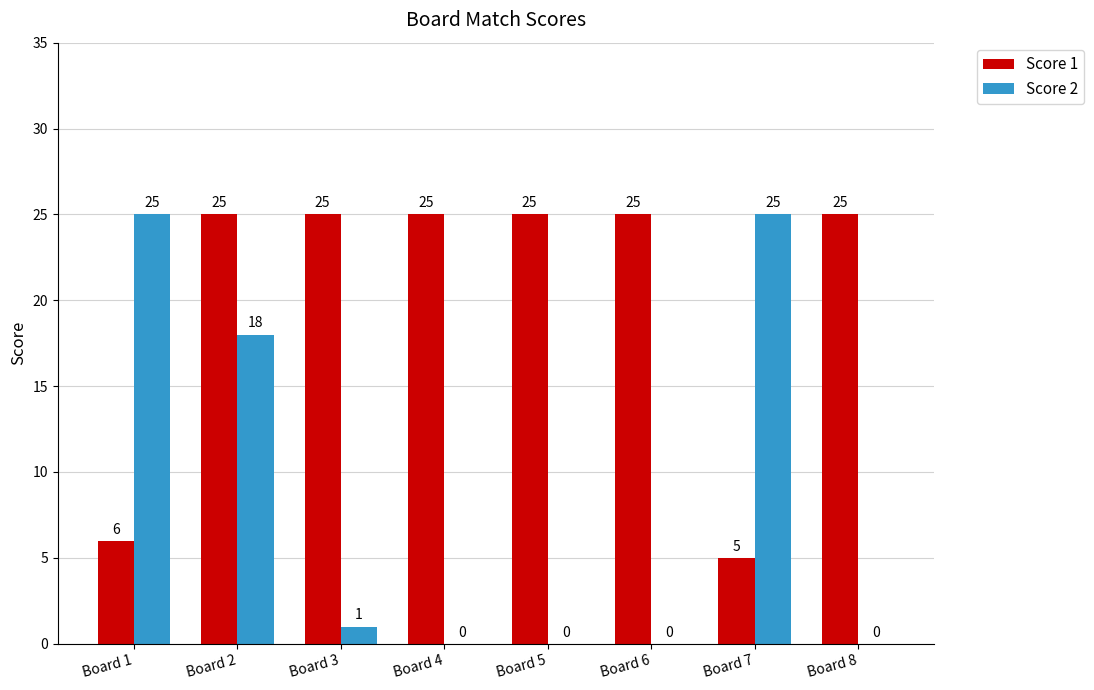

Which series has the widest spread of values?

Score 2